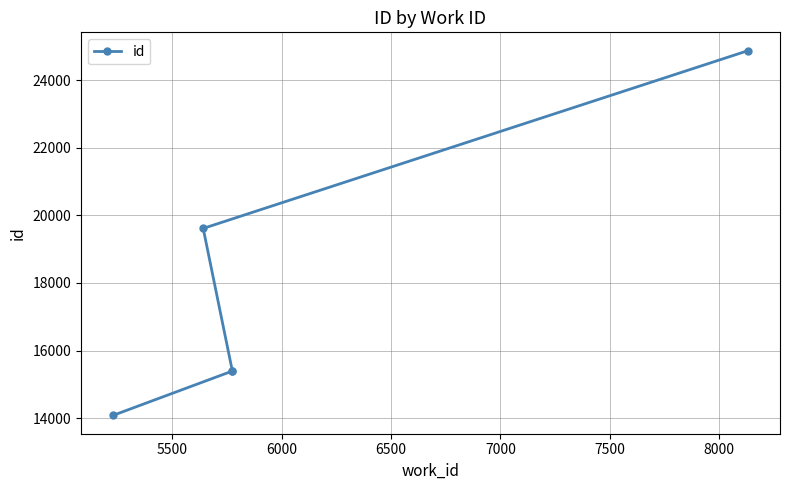

Reading left to right, transcribe all the data shown in this chart.

14081	15395	15402	19614	24874